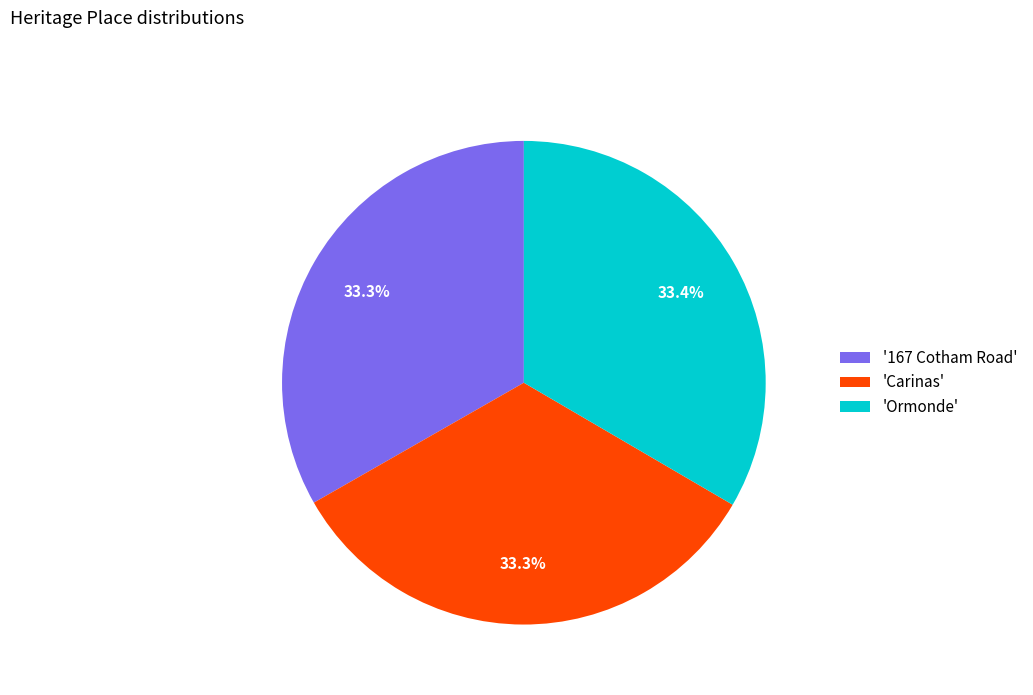

Count the number of slices in the pie.

3